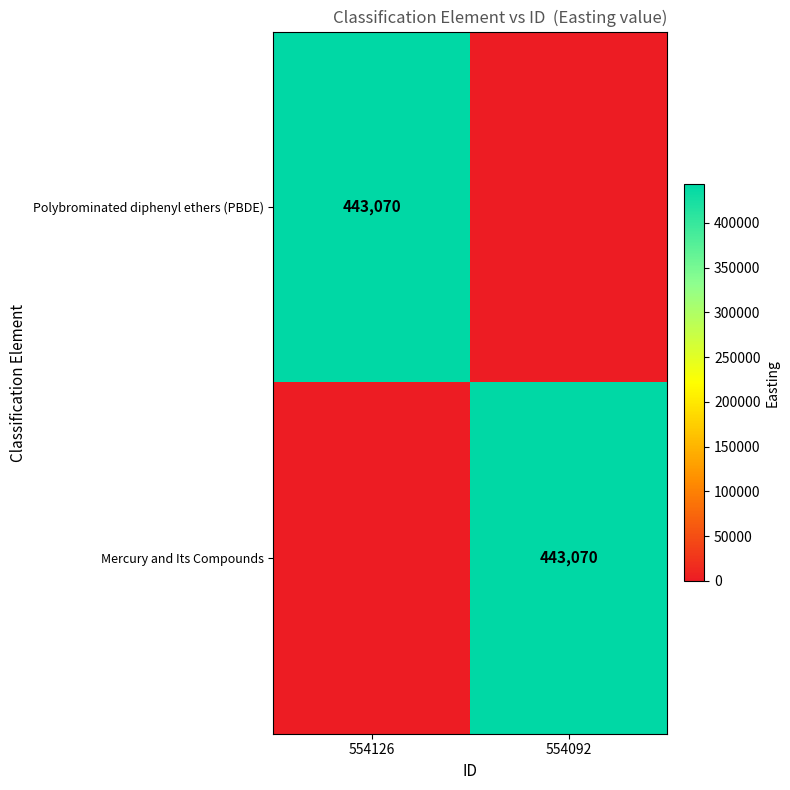

What is the difference between the highest and lowest values at 554126?

443070